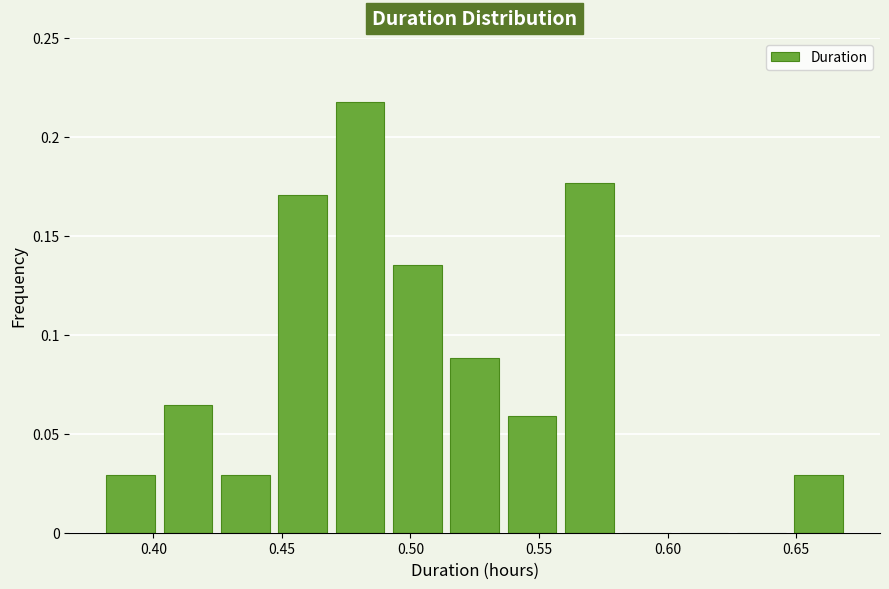

Reading left to right, transcribe this chart: for each bar, give the range it covers on the x-axis and its height. Neither the bar edges nor the heights are printed on the chart, so give them approximately, as read against the axes.

0.380 to 0.400: 0.030
0.400 to 0.425: 0.065
0.425 to 0.445: 0.030
0.445 to 0.470: 0.170
0.470 to 0.490: 0.220
0.490 to 0.515: 0.135
0.515 to 0.535: 0.090
0.535 to 0.560: 0.060
0.560 to 0.580: 0.175
0.580 to 0.605: 0
0.605 to 0.625: 0
0.625 to 0.650: 0
0.650 to 0.670: 0.030